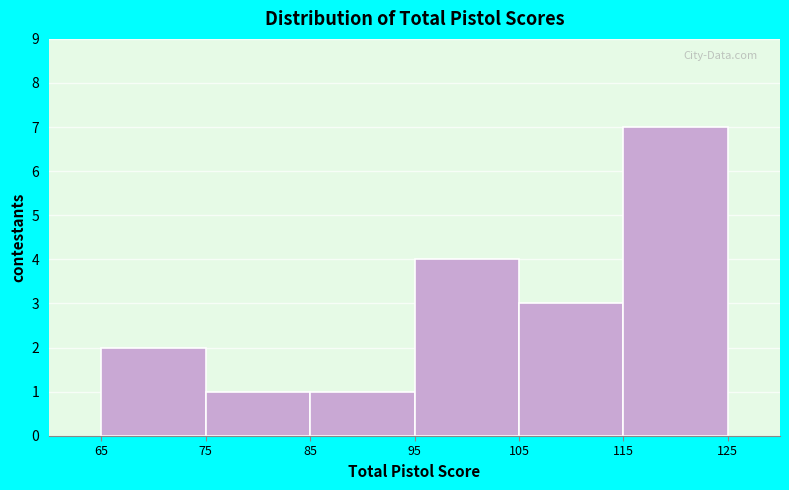

Over which range of the x-axis is the bar tallest?

115 to 125